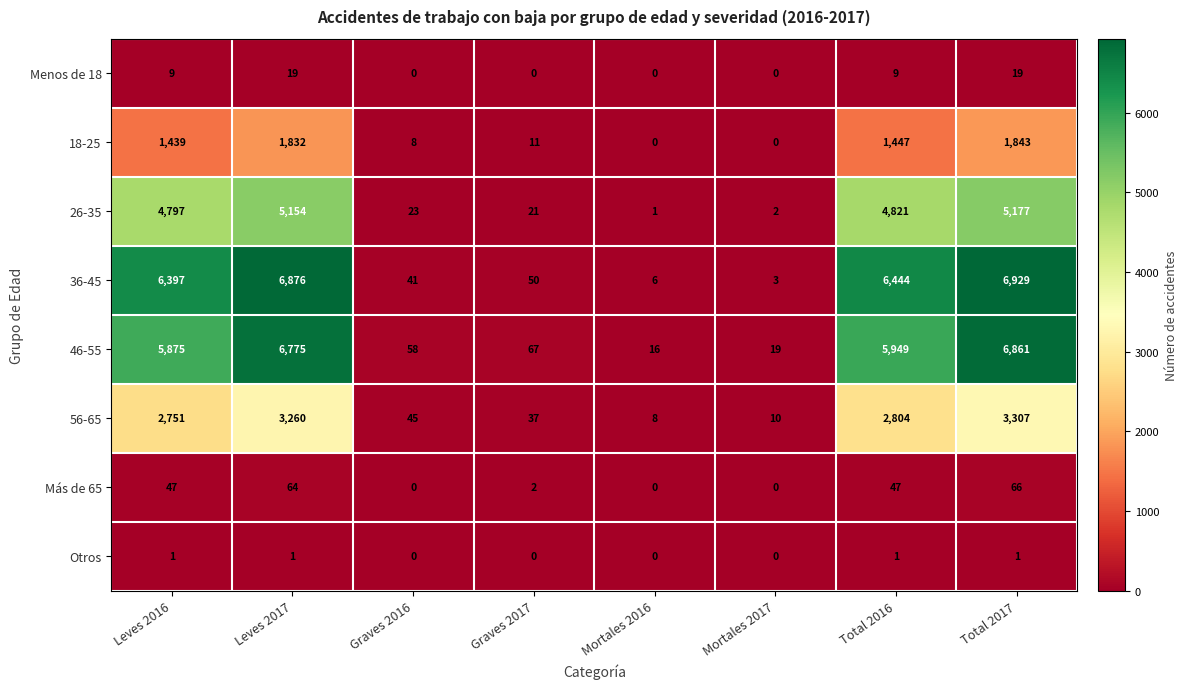

What is the average value of the Más de 65 series?

28